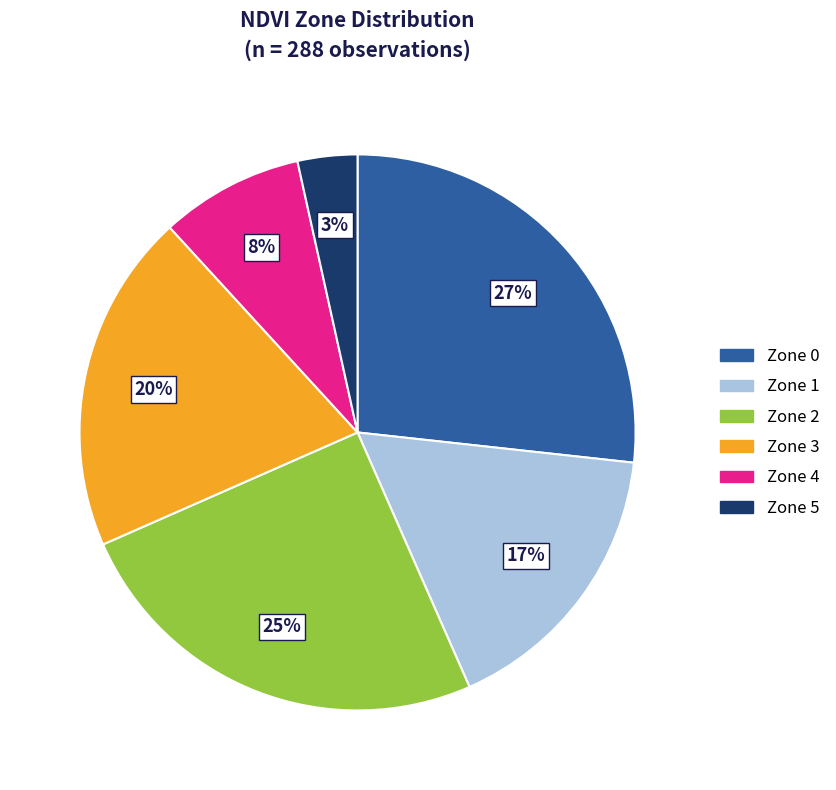

Count the number of slices in the pie.

6